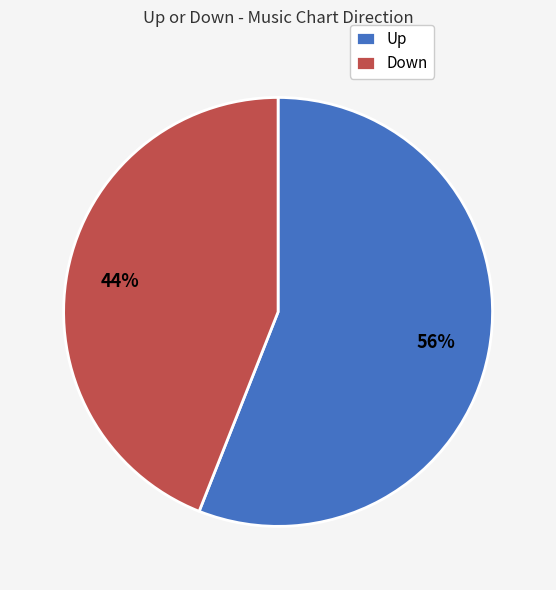

To the nearest percent, what percentage of the pie is Down?

44%